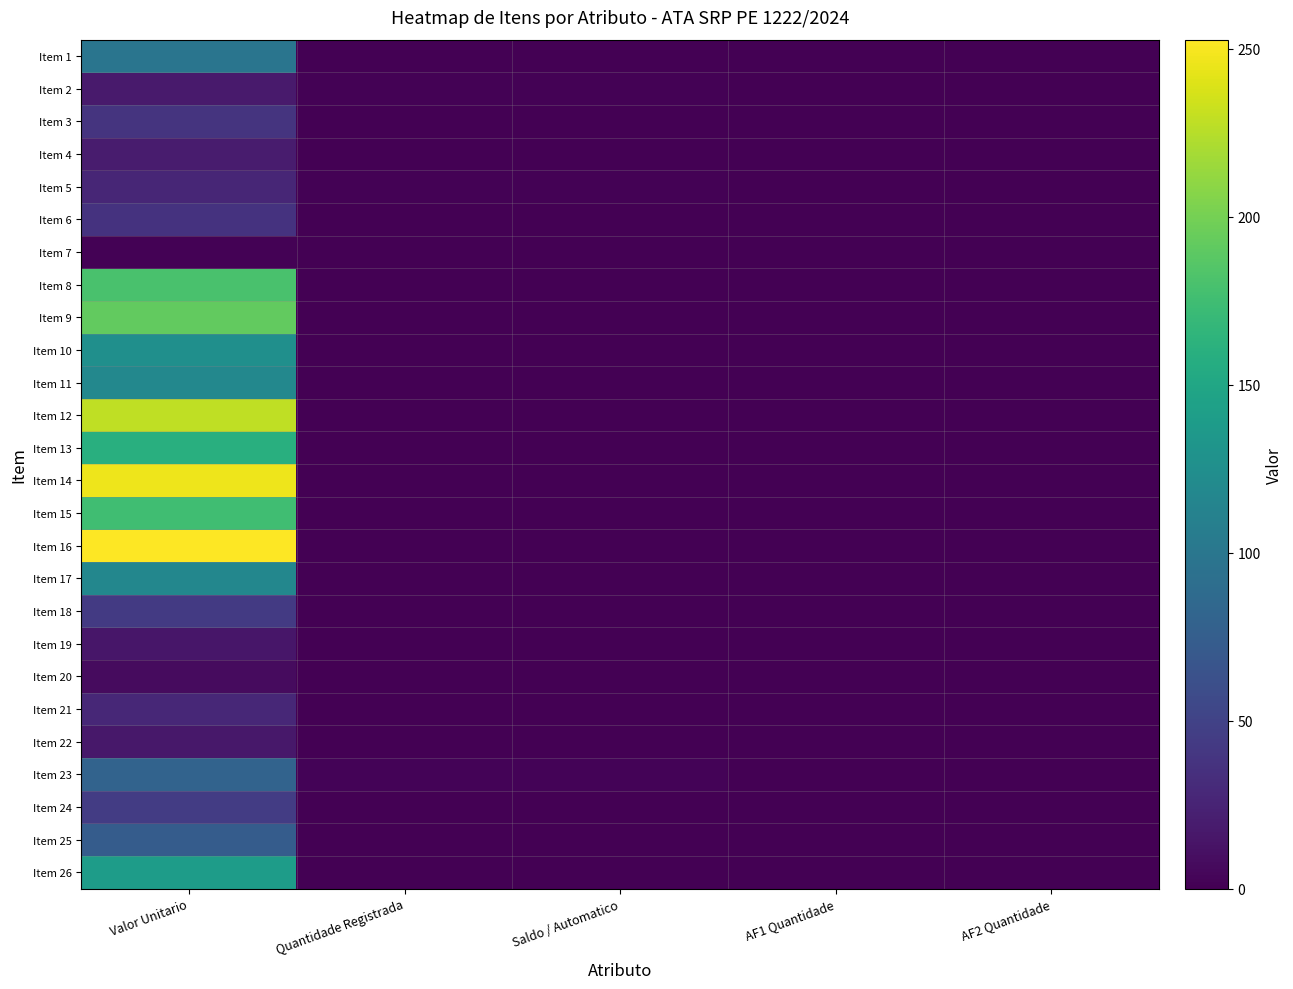

Reading left to right, transcribe all the data shown in this chart.

Item 1: Valor Unitario=98.3	Quantidade Registrada=0.0	Saldo / Automatico=0.0	AF1 Quantidade=0.0	AF2 Quantidade=0.0
Item 2: Valor Unitario=17.8	Quantidade Registrada=1.0	Saldo / Automatico=1.0	AF1 Quantidade=0.0	AF2 Quantidade=0.0
Item 3: Valor Unitario=38.1	Quantidade Registrada=0.0	Saldo / Automatico=0.0	AF1 Quantidade=0.0	AF2 Quantidade=0.0
Item 4: Valor Unitario=19.0	Quantidade Registrada=0.0	Saldo / Automatico=0.0	AF1 Quantidade=0.0	AF2 Quantidade=0.0
Item 5: Valor Unitario=26.7	Quantidade Registrada=1.0	Saldo / Automatico=1.0	AF1 Quantidade=0.0	AF2 Quantidade=0.0
Item 6: Valor Unitario=37.4	Quantidade Registrada=0.0	Saldo / Automatico=0.0	AF1 Quantidade=0.0	AF2 Quantidade=0.0
Item 7: Valor Unitario=1.6	Quantidade Registrada=0.0	Saldo / Automatico=0.0	AF1 Quantidade=0.0	AF2 Quantidade=0.0
Item 8: Valor Unitario=180.1	Quantidade Registrada=0.0	Saldo / Automatico=0.0	AF1 Quantidade=0.0	AF2 Quantidade=0.0
Item 9: Valor Unitario=192.4	Quantidade Registrada=0.0	Saldo / Automatico=0.0	AF1 Quantidade=0.0	AF2 Quantidade=0.0
Item 10: Valor Unitario=126.3	Quantidade Registrada=0.0	Saldo / Automatico=0.0	AF1 Quantidade=0.0	AF2 Quantidade=0.0
Item 11: Valor Unitario=117.5	Quantidade Registrada=0.0	Saldo / Automatico=0.0	AF1 Quantidade=0.0	AF2 Quantidade=0.0
Item 12: Valor Unitario=228.8	Quantidade Registrada=0.0	Saldo / Automatico=0.0	AF1 Quantidade=0.0	AF2 Quantidade=0.0
Item 13: Valor Unitario=159.4	Quantidade Registrada=0.0	Saldo / Automatico=0.0	AF1 Quantidade=0.0	AF2 Quantidade=0.0
Item 14: Valor Unitario=246.4	Quantidade Registrada=0.0	Saldo / Automatico=0.0	AF1 Quantidade=0.0	AF2 Quantidade=0.0
Item 15: Valor Unitario=174.8	Quantidade Registrada=0.0	Saldo / Automatico=0.0	AF1 Quantidade=0.0	AF2 Quantidade=0.0
Item 16: Valor Unitario=252.7	Quantidade Registrada=0.0	Saldo / Automatico=0.0	AF1 Quantidade=0.0	AF2 Quantidade=0.0
Item 17: Valor Unitario=117.5	Quantidade Registrada=0.0	Saldo / Automatico=0.0	AF1 Quantidade=0.0	AF2 Quantidade=0.0
Item 18: Valor Unitario=42.6	Quantidade Registrada=0.0	Saldo / Automatico=0.0	AF1 Quantidade=0.0	AF2 Quantidade=0.0
Item 19: Valor Unitario=15.6	Quantidade Registrada=0.0	Saldo / Automatico=0.0	AF1 Quantidade=0.0	AF2 Quantidade=0.0
Item 20: Valor Unitario=7.4	Quantidade Registrada=0.0	Saldo / Automatico=0.0	AF1 Quantidade=0.0	AF2 Quantidade=0.0
Item 21: Valor Unitario=28.0	Quantidade Registrada=0.0	Saldo / Automatico=0.0	AF1 Quantidade=0.0	AF2 Quantidade=0.0
Item 22: Valor Unitario=16.0	Quantidade Registrada=0.0	Saldo / Automatico=0.0	AF1 Quantidade=0.0	AF2 Quantidade=0.0
Item 23: Valor Unitario=80.0	Quantidade Registrada=2.0	Saldo / Automatico=2.0	AF1 Quantidade=0.0	AF2 Quantidade=0.0
Item 24: Valor Unitario=45.0	Quantidade Registrada=0.0	Saldo / Automatico=0.0	AF1 Quantidade=0.0	AF2 Quantidade=0.0
Item 25: Valor Unitario=74.0	Quantidade Registrada=0.0	Saldo / Automatico=0.0	AF1 Quantidade=0.0	AF2 Quantidade=0.0
Item 26: Valor Unitario=140.0	Quantidade Registrada=0.0	Saldo / Automatico=0.0	AF1 Quantidade=0.0	AF2 Quantidade=0.0